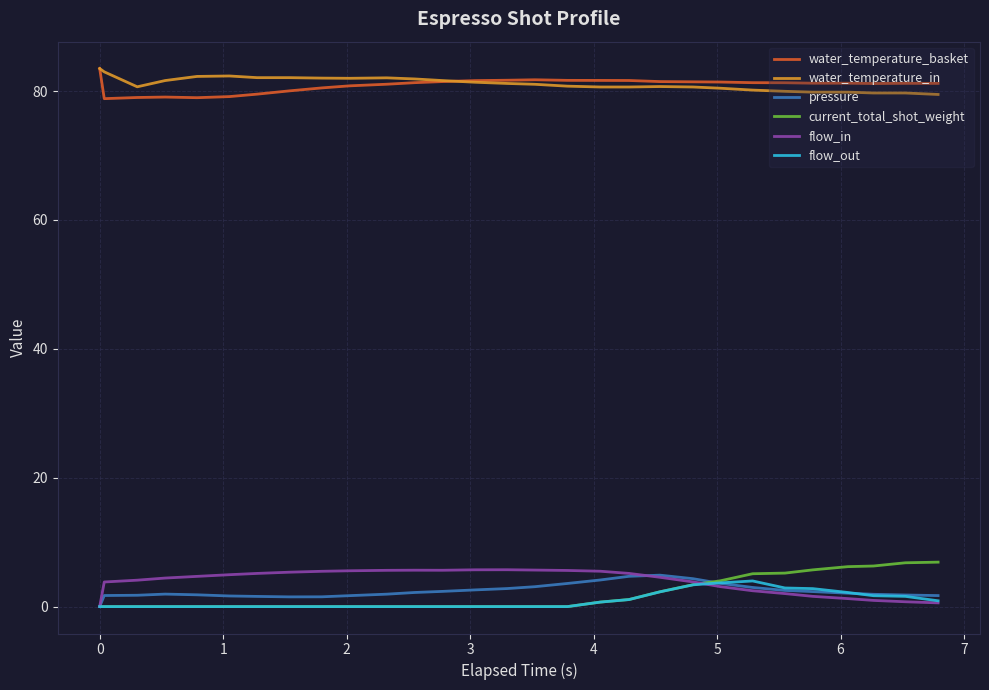

What is the highest value of the pressure series?

4.9